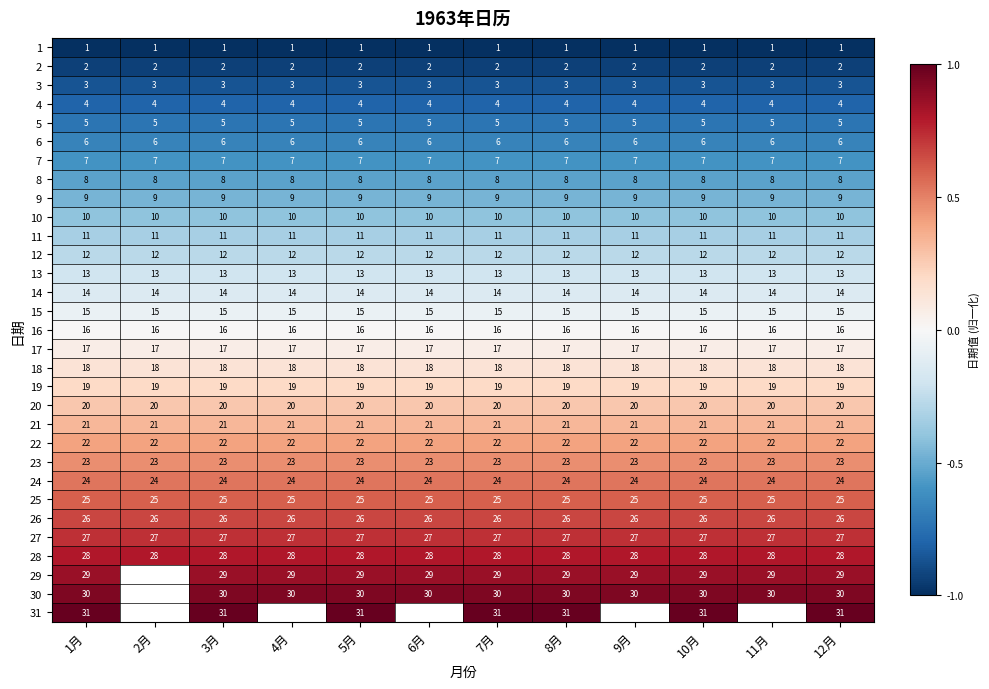

What is the difference between the highest and lowest values at 9月?

1.9